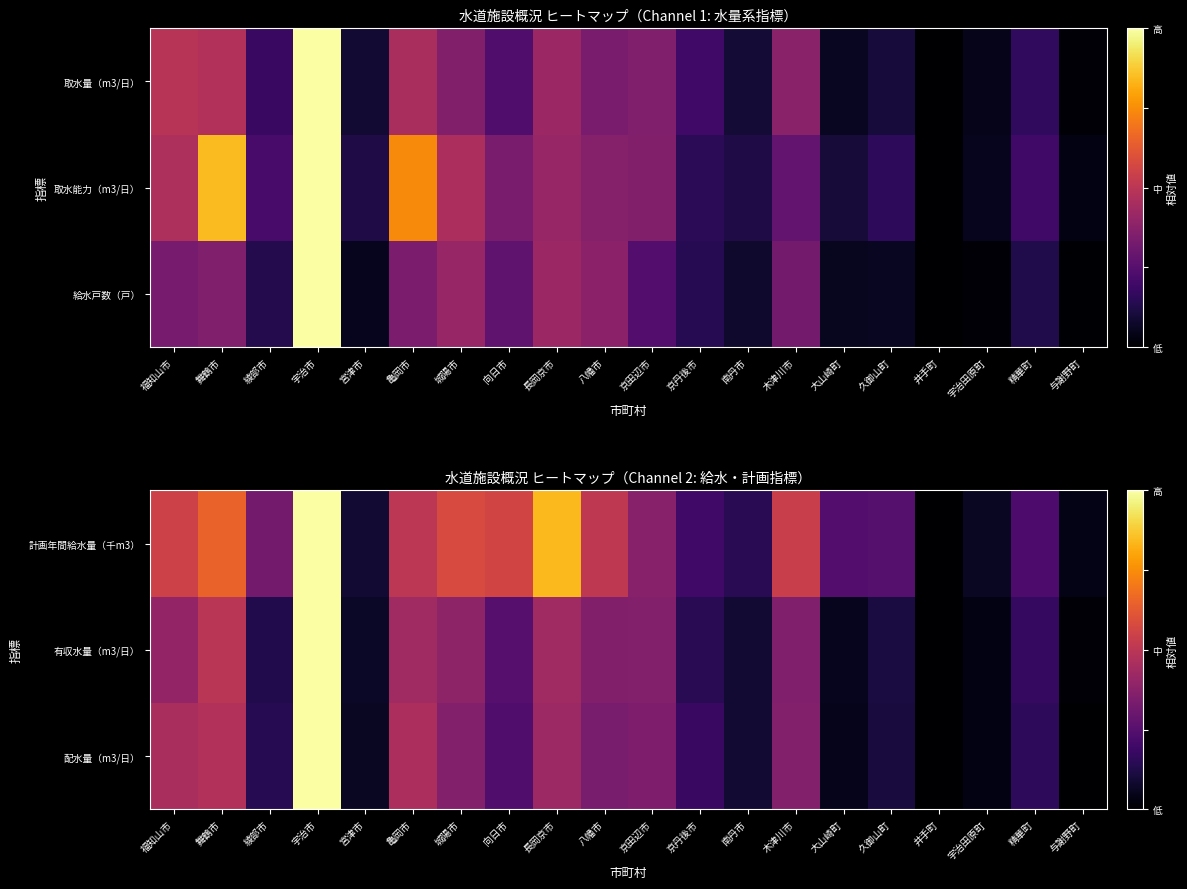

How many values in the 配水量（m3/日） series exceed 0?

19